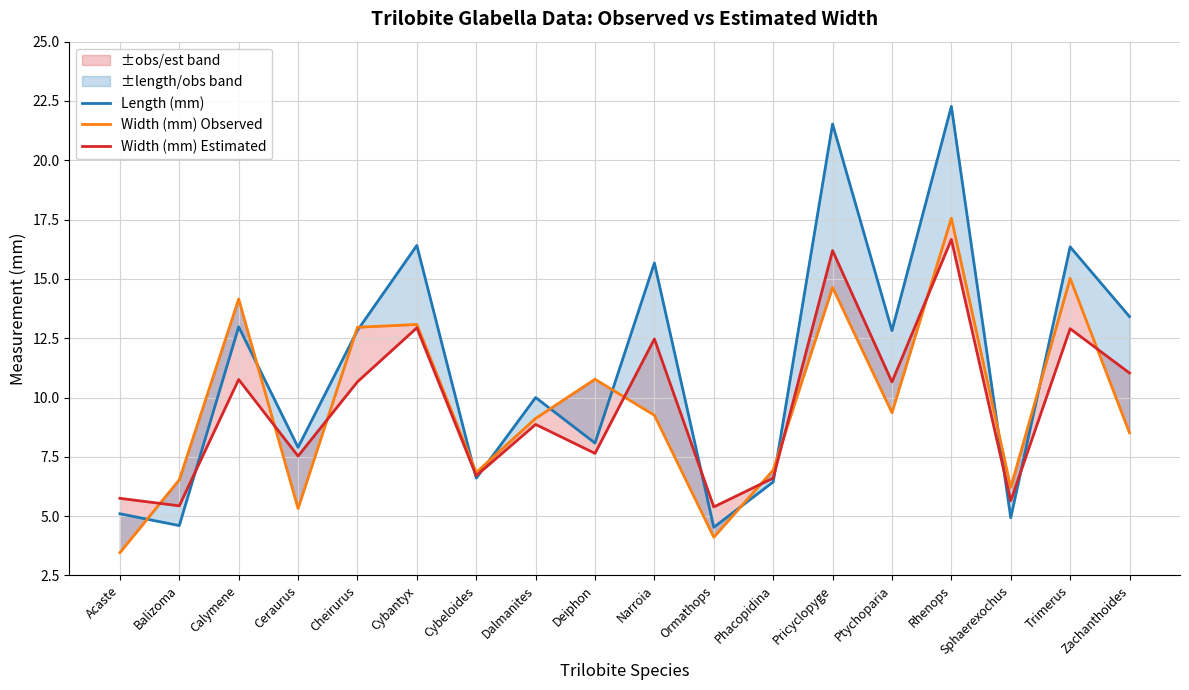

What is the difference between the maximum and minimum values in the Width (mm) Observed series?

14.1